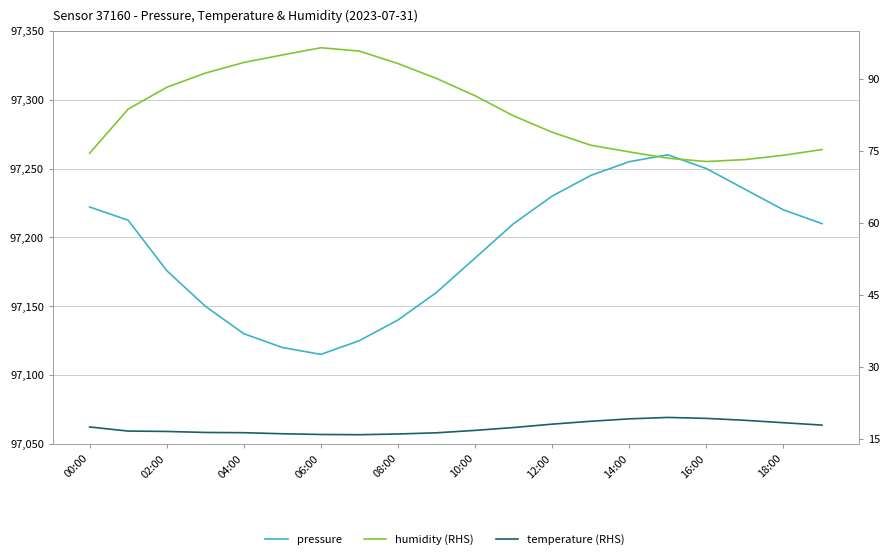

Which series has the largest total across all categories?

pressure